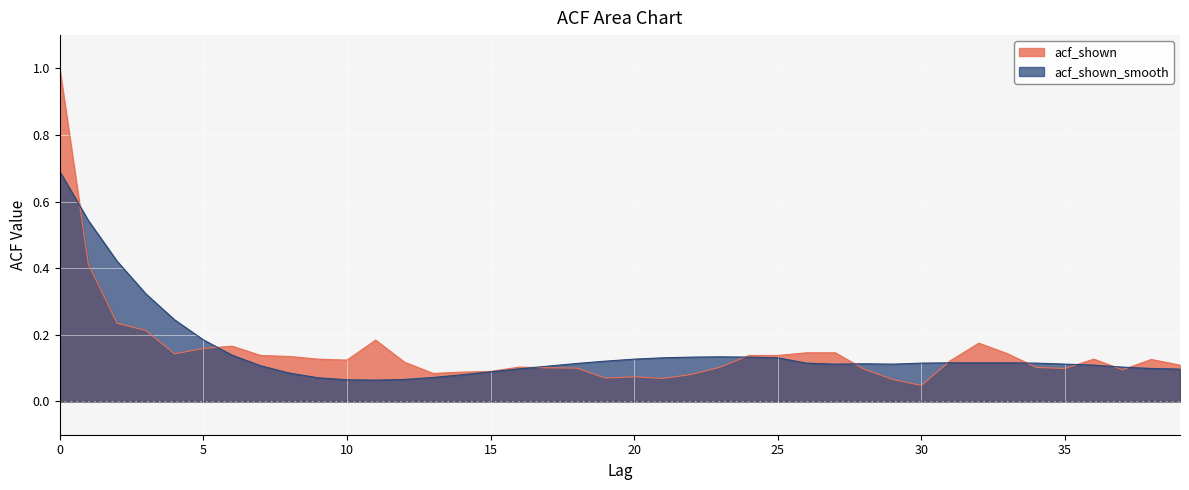

What is the difference between the acf_shown_smooth values at 12 and 31?

0.1